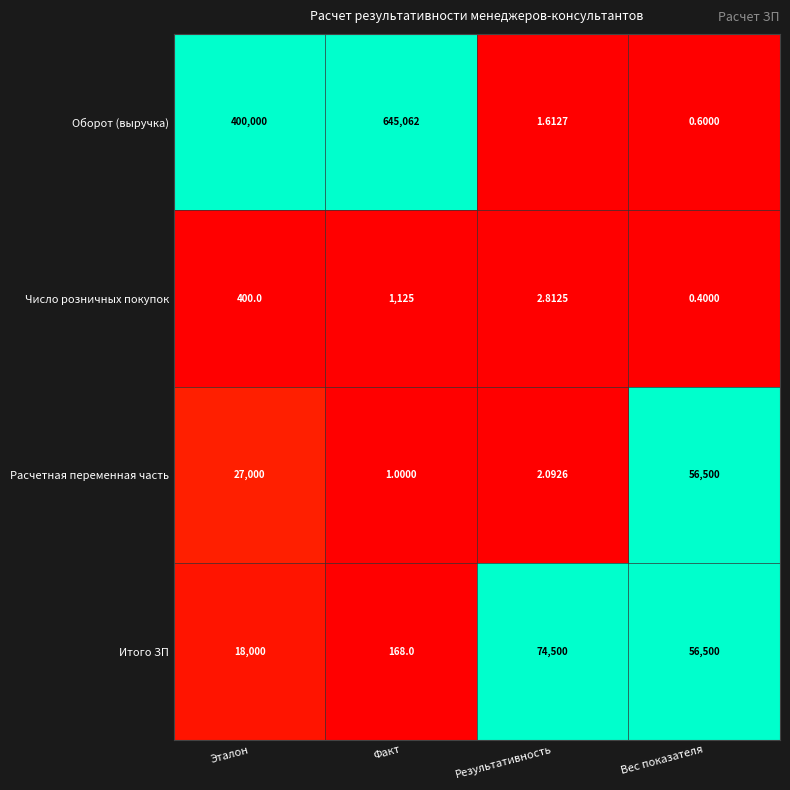

Is the value of Оборот (выручка) at Результативность greater than the value of Расчетная переменная часть at Факт?

Yes